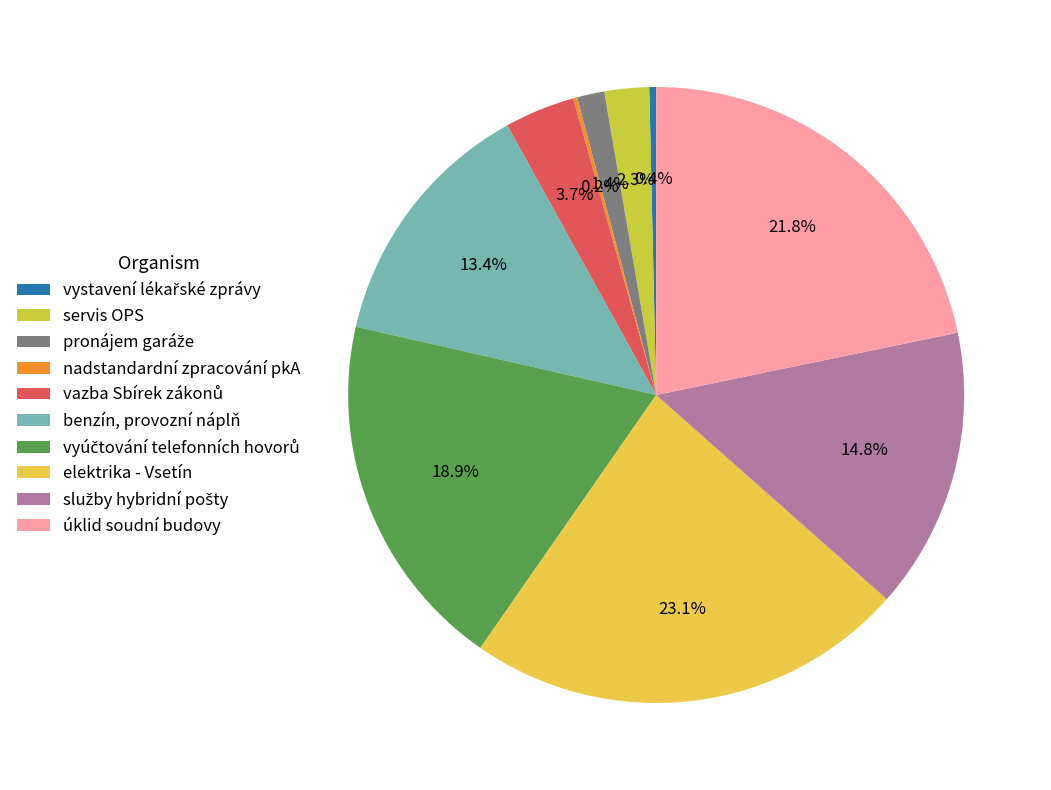

Does any single category account for the majority?

No